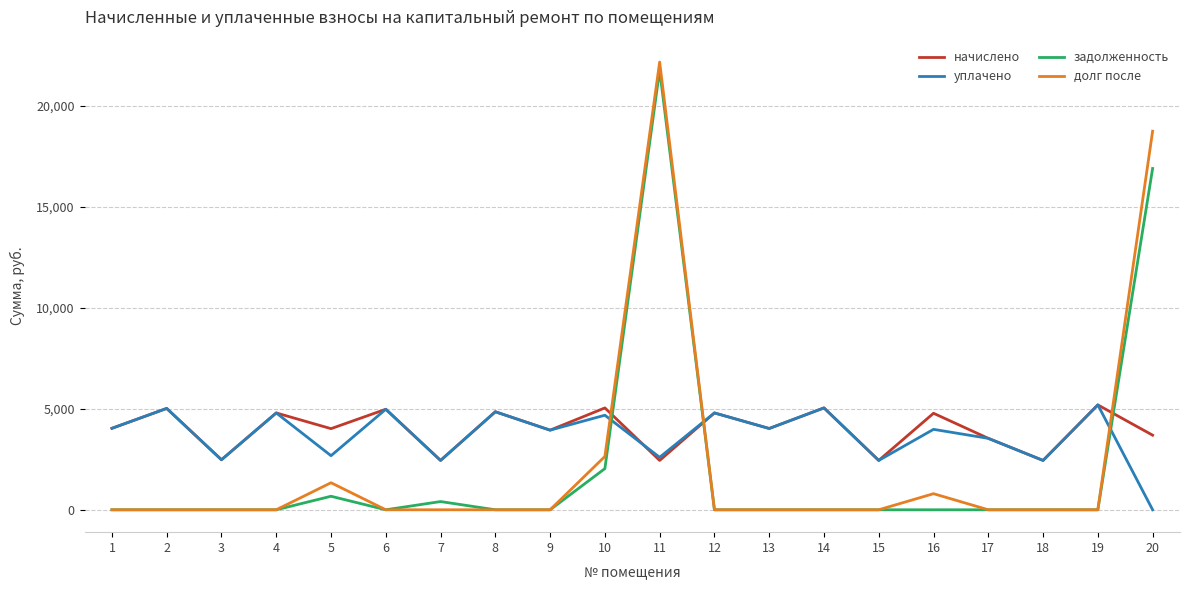

What is the lowest value of the начислено series?

2442.6